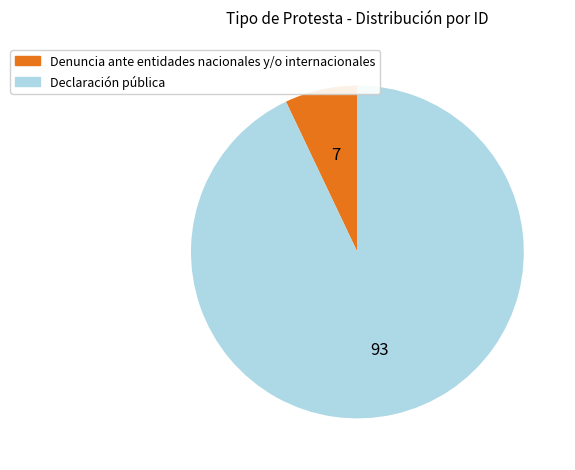

Is the sum of Denuncia ante entidades nacionales y/o internacionales and Declaración pública greater than half?

Yes